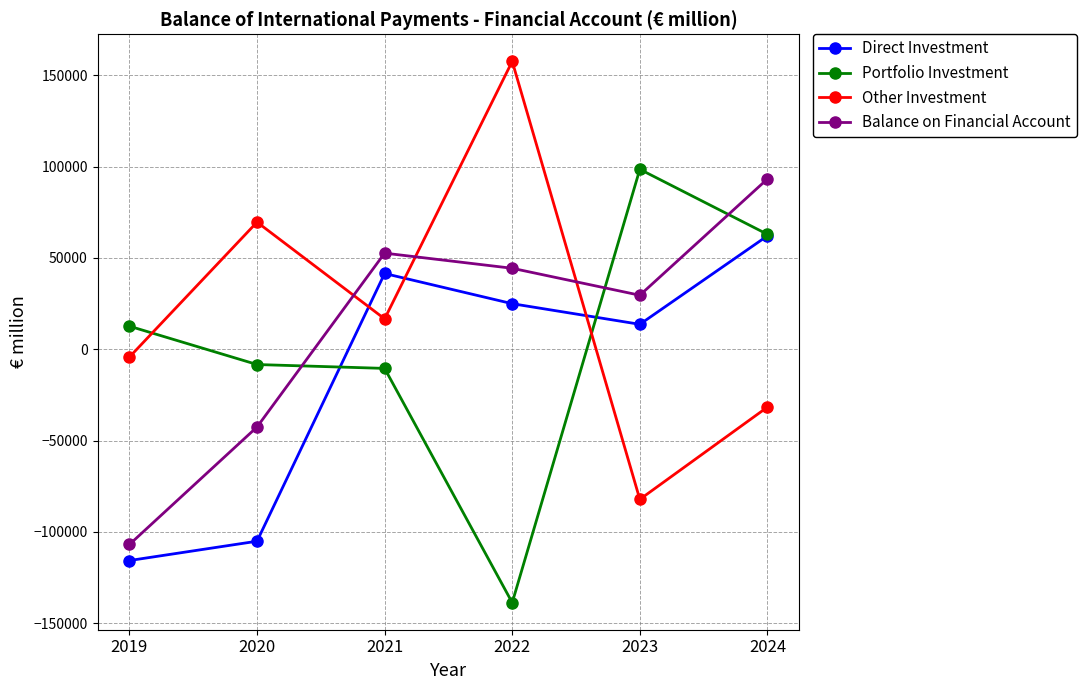

True or false: Balance on Financial Account has a value of -106938 at 2019.

True